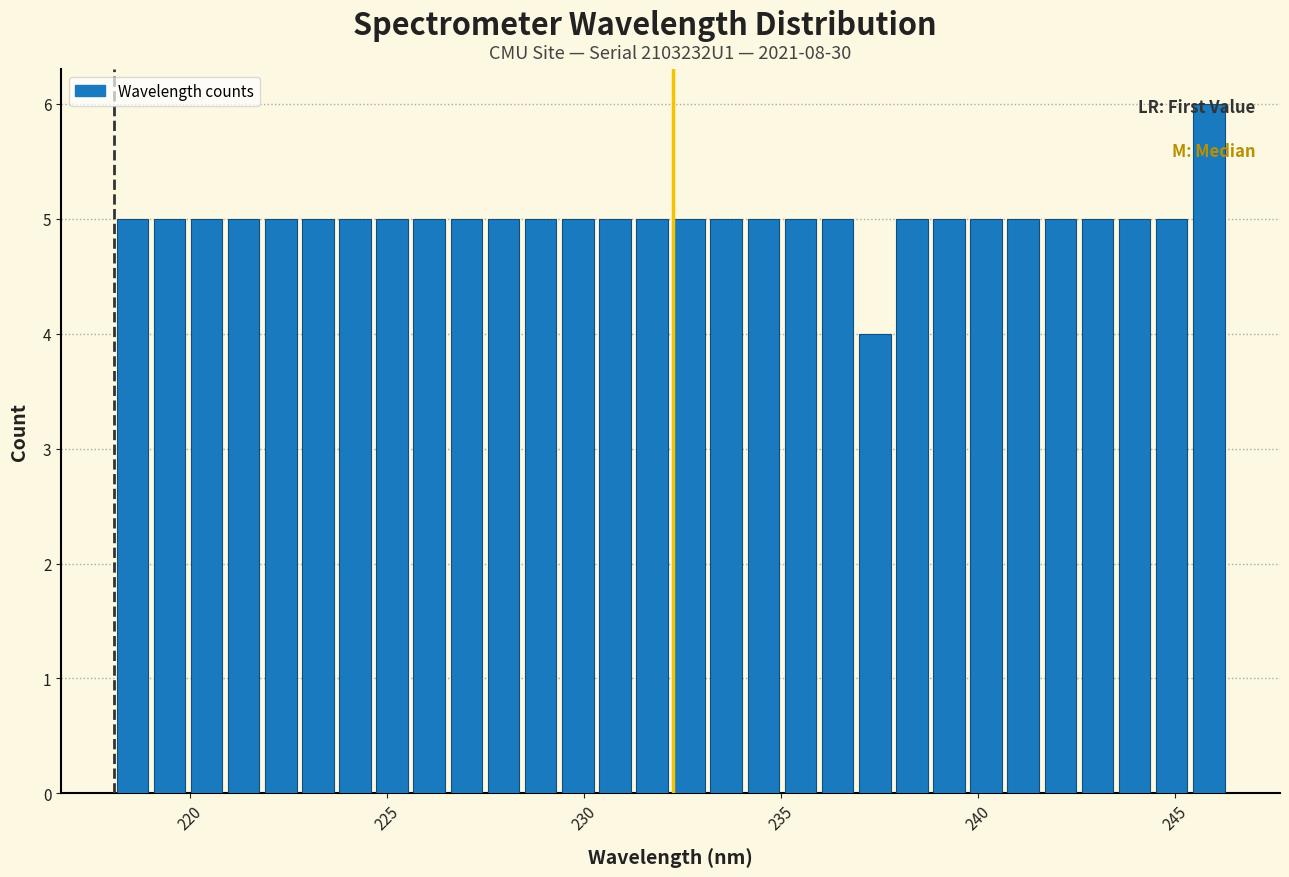

Read against the x-axis, roughly where is the centre of the tallest bar?

246.0